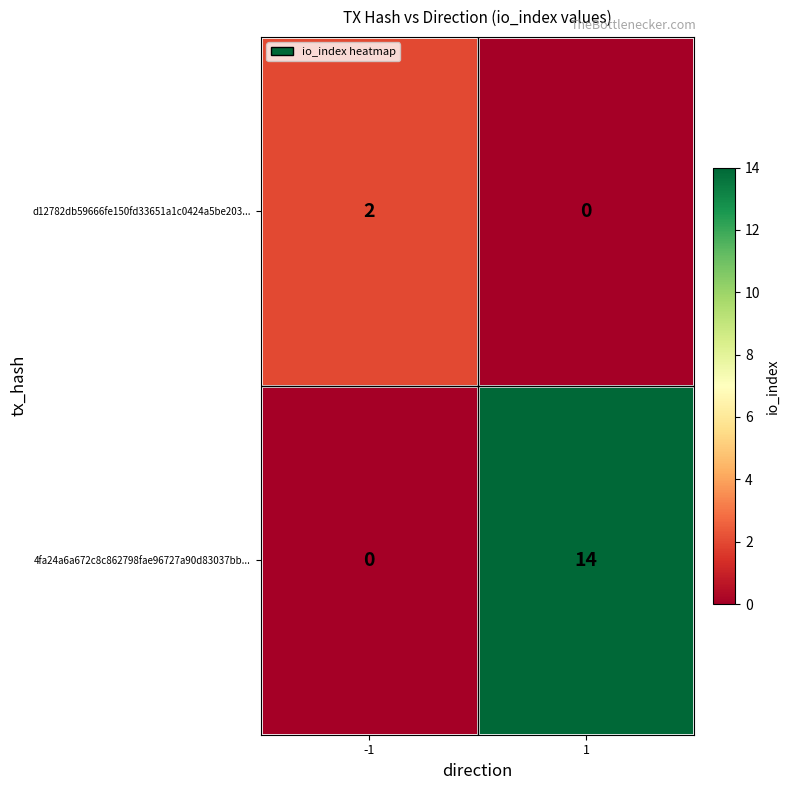

What is the average value of the 4fa24a6a672c8c862798fae96727a90d83037bb... series?

7